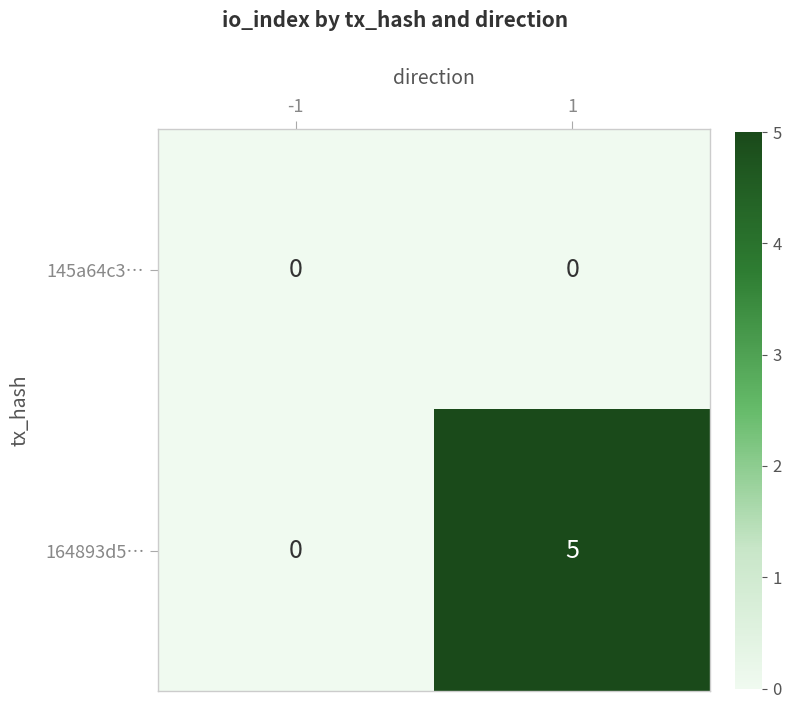

The 145a64c3… series shows 0 at -1. True or false?

True